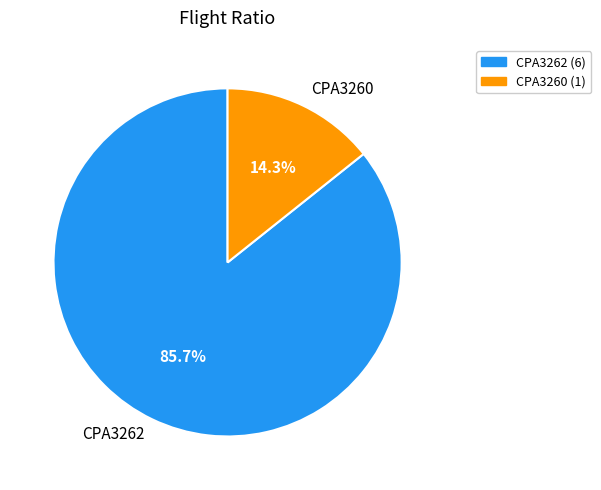

Rank the categories by value from lowest to highest.

CPA3260, CPA3262